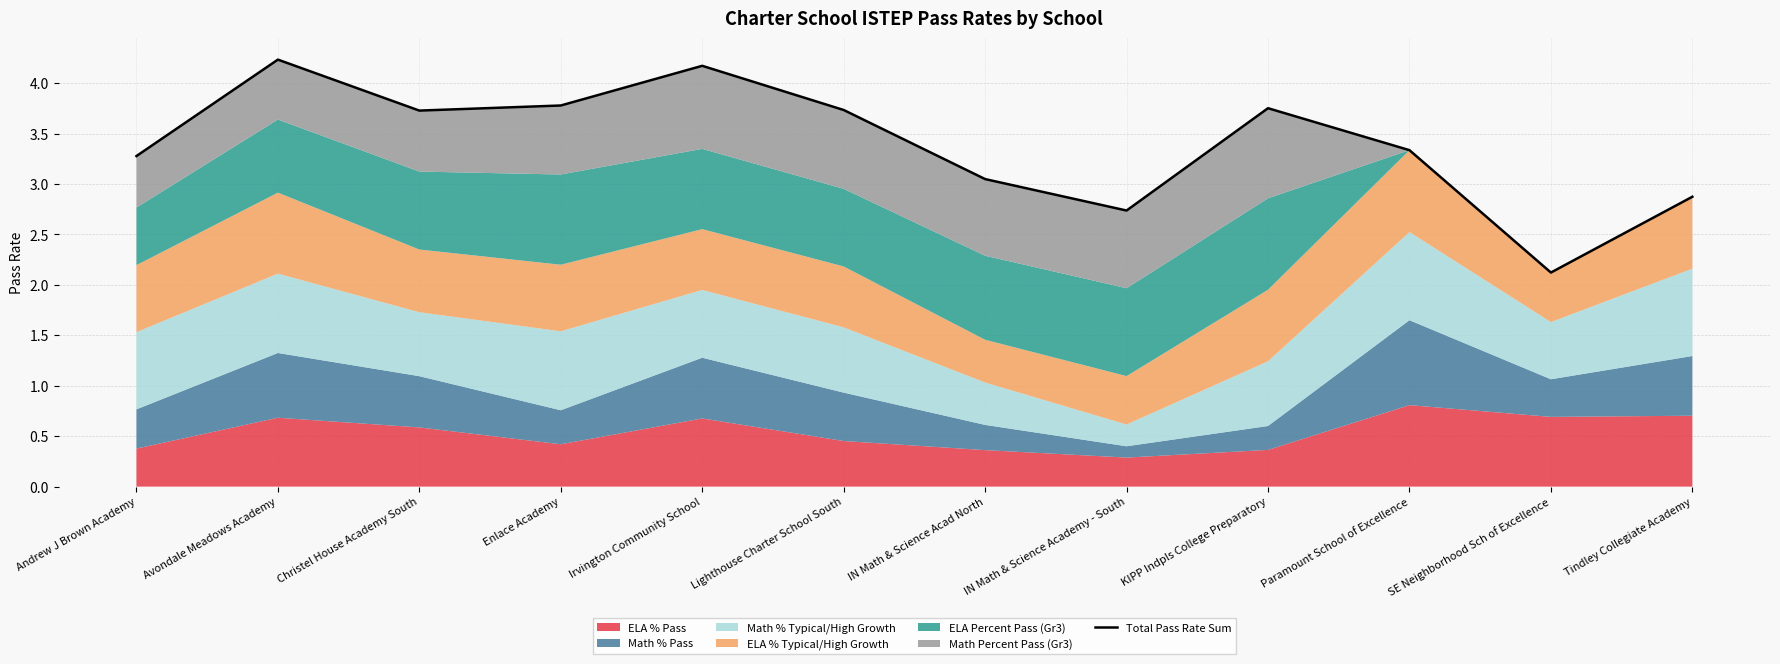

Reading left to right, extract all data points from this chart.

Andrew J Brown Academy=3.3	Avondale Meadows Academy=4.2	Christel House Academy South=3.7	Enlace Academy=3.8	Irvington Community School=4.2	Lighthouse Charter School South=3.7	IN Math & Science Acad North=3.0	IN Math & Science Academy - South=2.7	KIPP Indpls College Preparatory=3.8	Paramount School of Excellence=3.3	SE Neighborhood Sch of Excellence=2.1	Tindley Collegiate Academy=2.9